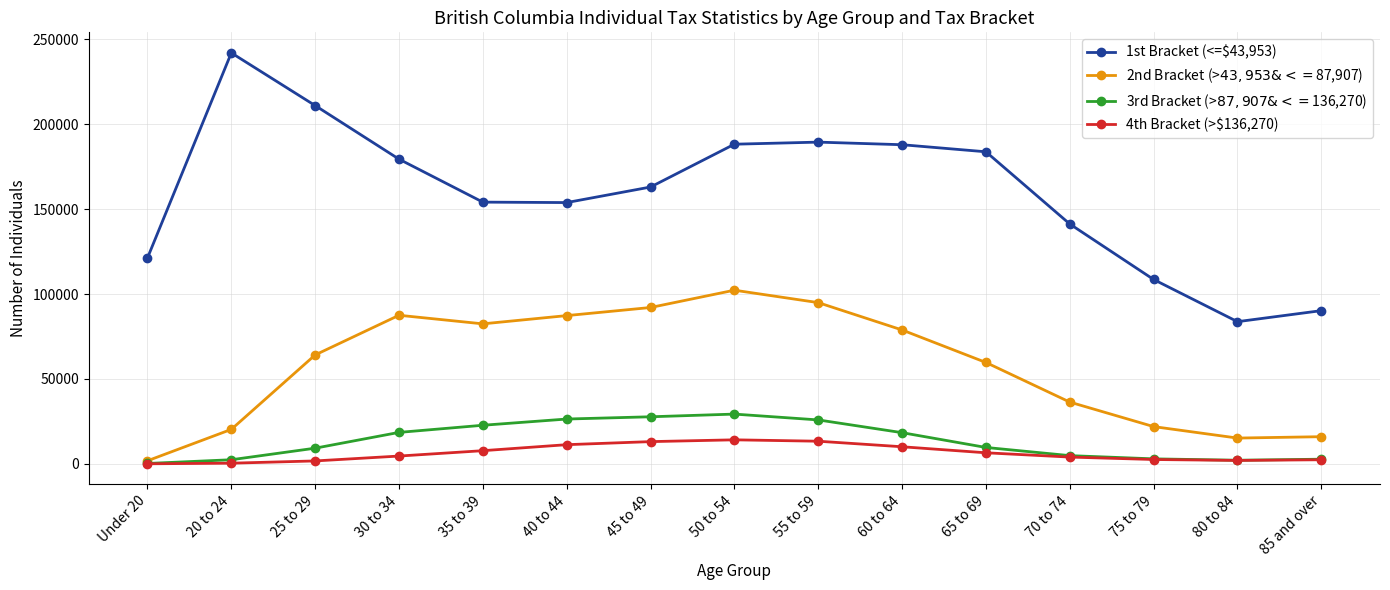

Where is the first local maximum for 1st Bracket (<=$43,953)?

20 to 24